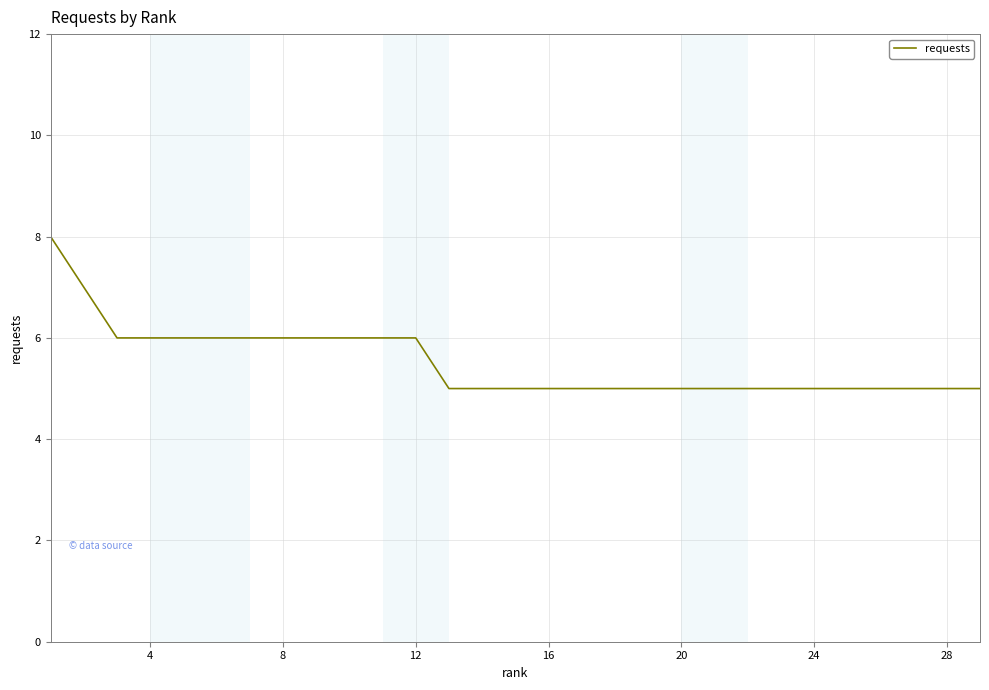

What is the difference between the maximum and minimum values?

3